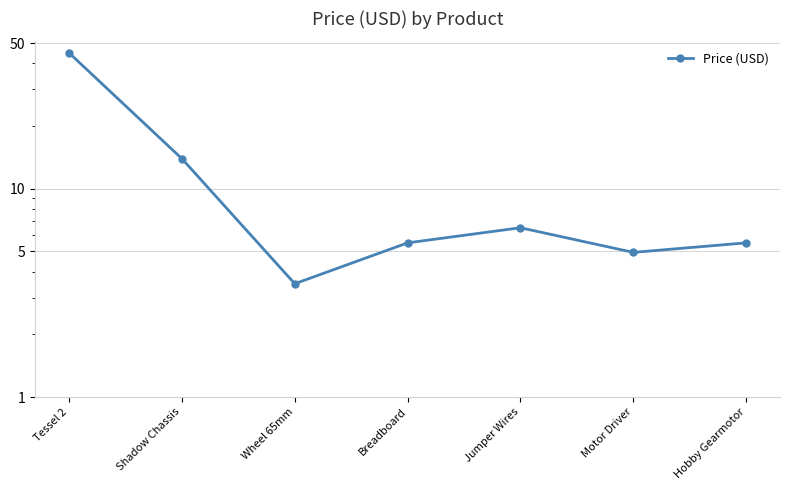

How many interior local peaks (higher than both neighbors) does the data have?

1